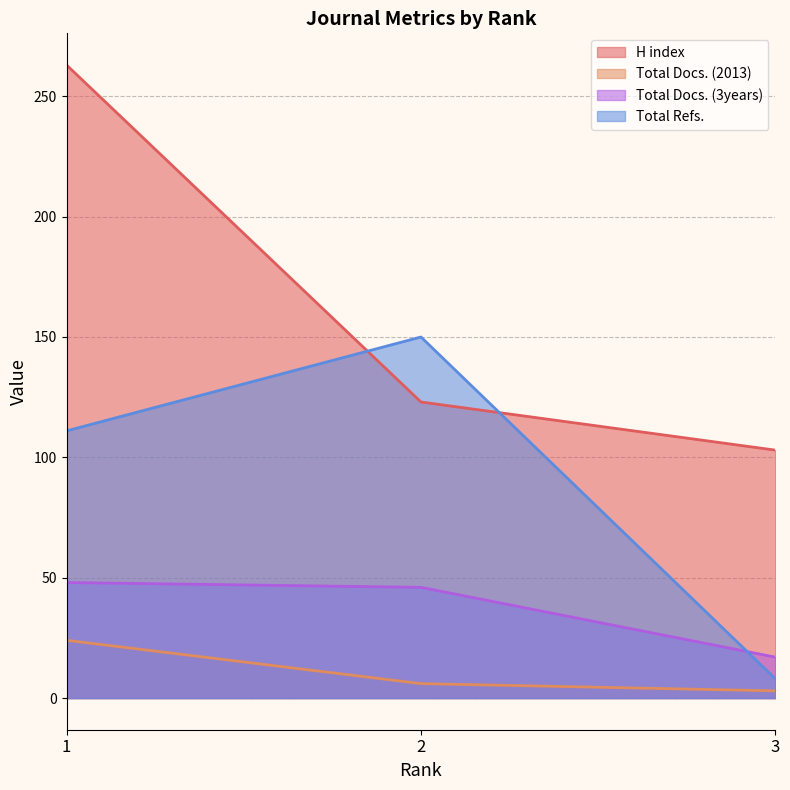

What is the maximum value for Total Docs. (2013)?

24